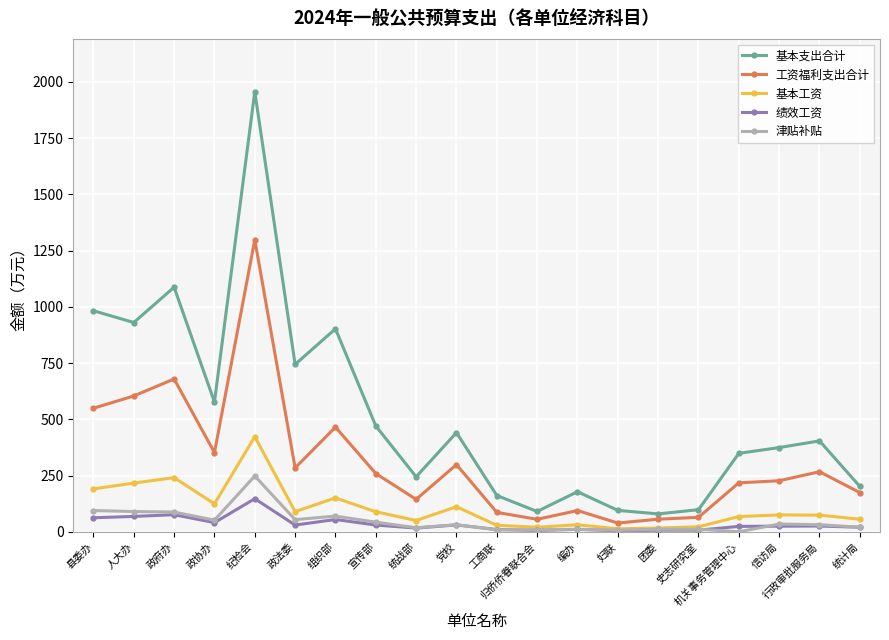

What is the difference between the maximum and minimum values in the 工资福利支出合计 series?

1259.3